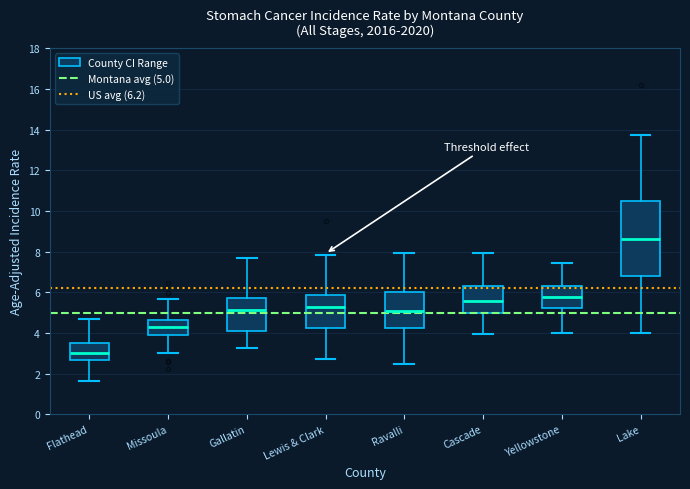

Reading left to right, read every box against the y-axis: the position of its median line, the range the box covers, and the ends of its whiskers. The values are not printed on the chart, so give them approximately, as read against the axis.

Flathead: median 3.0, box 2.6 to 3.6, whiskers 1.6 to 4.6
Missoula: median 4.2, box 3.8 to 4.6, whiskers 3.0 to 5.6
Gallatin: median 5.2, box 4.0 to 5.8, whiskers 3.2 to 7.6
Lewis & Clark: median 5.2, box 4.2 to 5.8, whiskers 2.8 to 7.8
Ravalli: median 5.0, box 4.2 to 6.0, whiskers 2.4 to 8.0
Cascade: median 5.6, box 5.0 to 6.2, whiskers 4.0 to 8.0
Yellowstone: median 5.8, box 5.2 to 6.4, whiskers 4.0 to 7.4
Lake: median 8.6, box 6.8 to 10.4, whiskers 4.0 to 13.8